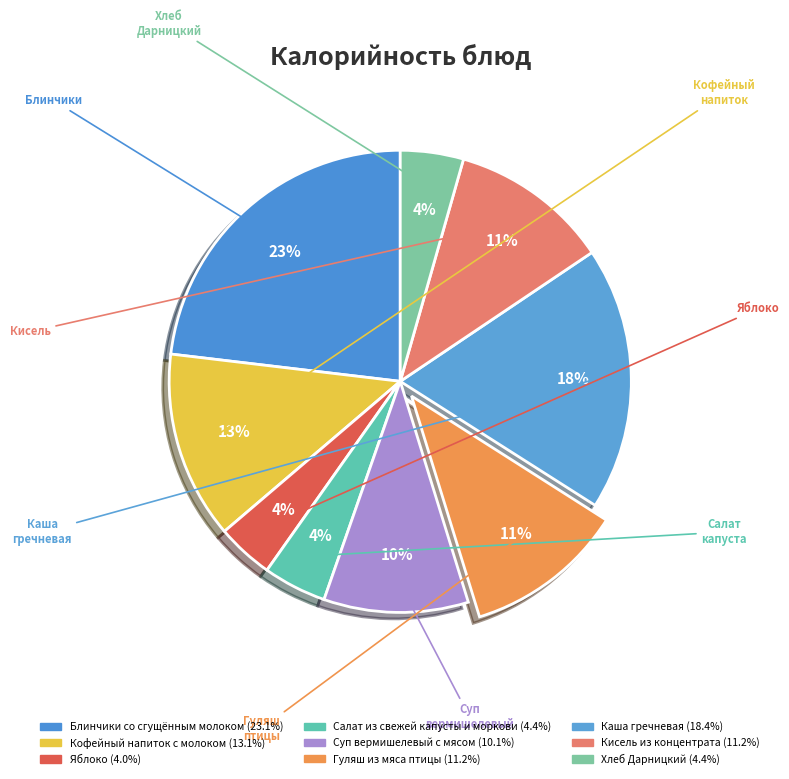

True or false: Каша гречневая accounts for 18% of the total.

True